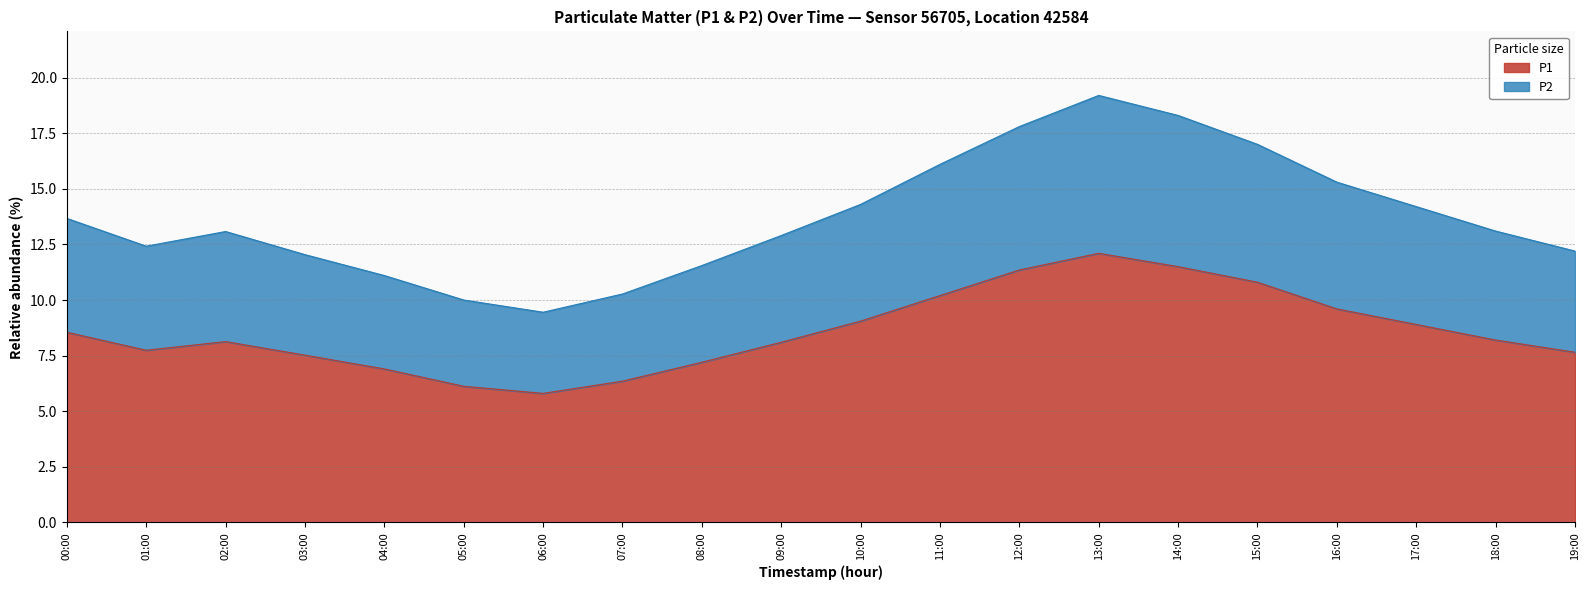

What is the spread (max minus min) of values at 00:00?

5.1